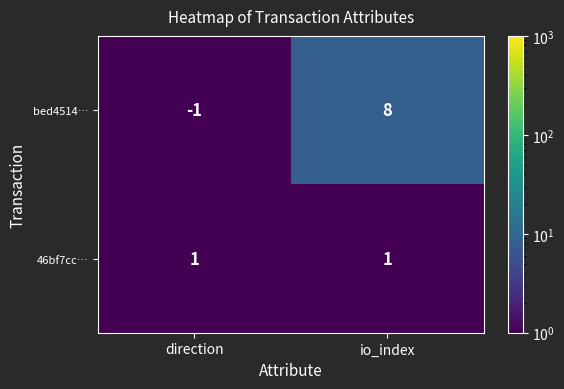

What is the total value across all series at io_index?

9